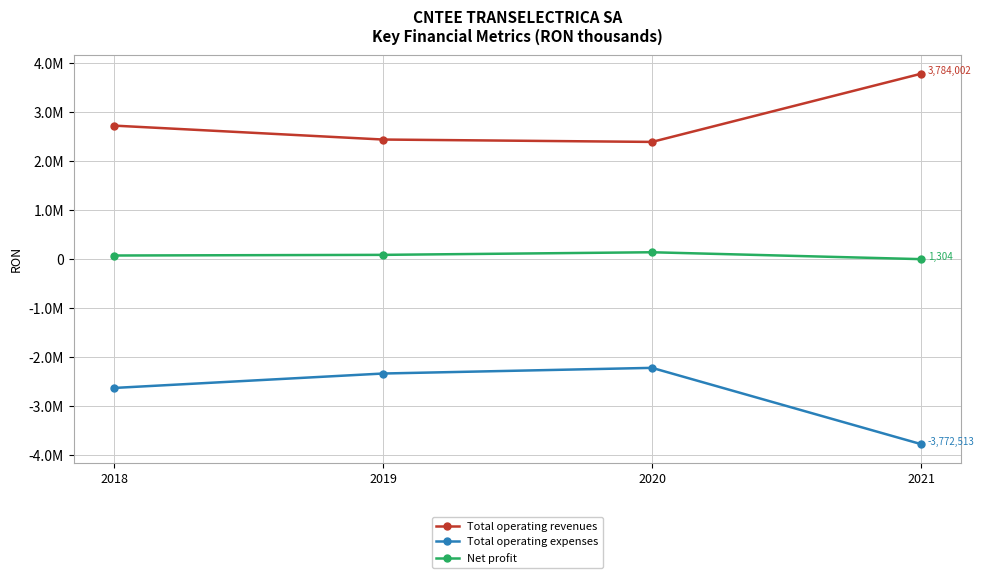

What is the smallest value displayed?

-3772513.3